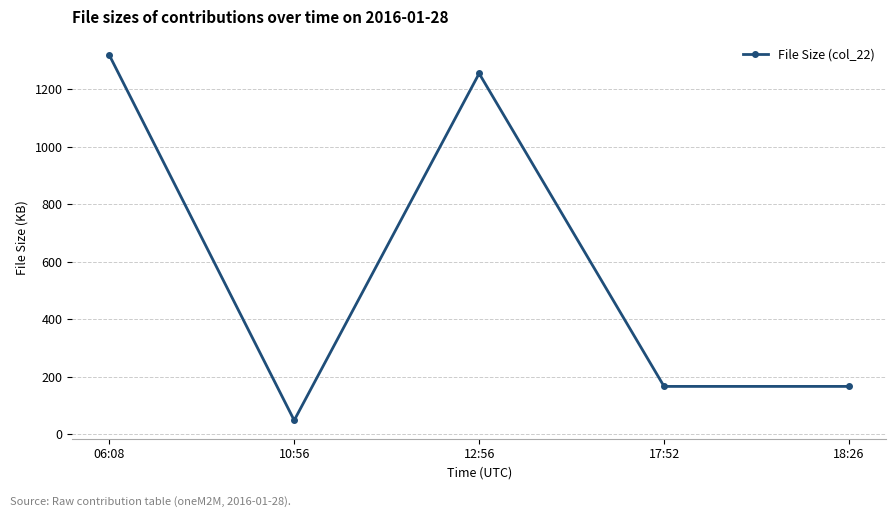

What is the difference between the values at 17:52 and 10:56?

118